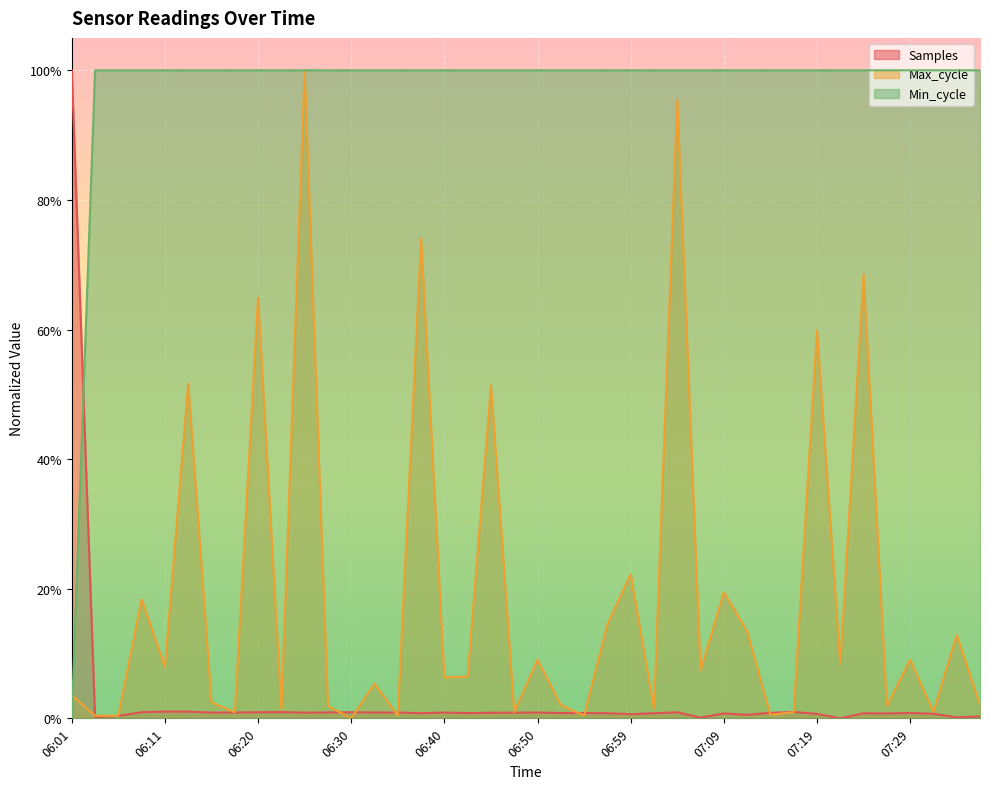

Reading left to right, extract all data points from this chart.

Samples: 06:01=1.0	06:03=0.0	06:06=0.0	06:08=0.0	06:11=0.0	06:13=0.0	06:16=0.0	06:18=0.0	06:20=0.0	06:23=0.0	06:25=0.0	06:28=0.0	06:30=0.0	06:33=0.0	06:35=0.0	06:37=0.0	06:40=0.0	06:42=0.0	06:45=0.0	06:47=0.0	06:50=0.0	06:52=0.0	06:54=0.0	06:57=0.0	06:59=0.0	07:02=0.0	07:04=0.0	07:07=0.0	07:09=0.0	07:12=0.0	07:14=0.0	07:16=0.0	07:19=0.0	07:21=0.0	07:24=0.0	07:26=0.0	07:29=0.0	07:31=0.0	07:33=0.0	07:36=0.0
Max_cycle: 06:01=0.0	06:03=0.0	06:06=0.0	06:08=0.2	06:11=0.1	06:13=0.5	06:16=0.0	06:18=0.0	06:20=0.6	06:23=0.0	06:25=1.0	06:28=0.0	06:30=0.0	06:33=0.1	06:35=0.0	06:37=0.7	06:40=0.1	06:42=0.1	06:45=0.5	06:47=0.0	06:50=0.1	06:52=0.0	06:54=0.0	06:57=0.1	06:59=0.2	07:02=0.0	07:04=1.0	07:07=0.1	07:09=0.2	07:12=0.1	07:14=0.0	07:16=0.0	07:19=0.6	07:21=0.1	07:24=0.7	07:26=0.0	07:29=0.1	07:31=0.0	07:33=0.1	07:36=0.0
Min_cycle: 06:01=0.0	06:03=1.0	06:06=1.0	06:08=1.0	06:11=1.0	06:13=1.0	06:16=1.0	06:18=1.0	06:20=1.0	06:23=1.0	06:25=1.0	06:28=1.0	06:30=1.0	06:33=1.0	06:35=1.0	06:37=1.0	06:40=1.0	06:42=1.0	06:45=1.0	06:47=1.0	06:50=1.0	06:52=1.0	06:54=1.0	06:57=1.0	06:59=1.0	07:02=1.0	07:04=1.0	07:07=1.0	07:09=1.0	07:12=1.0	07:14=1.0	07:16=1.0	07:19=1.0	07:21=1.0	07:24=1.0	07:26=1.0	07:29=1.0	07:31=1.0	07:33=1.0	07:36=1.0